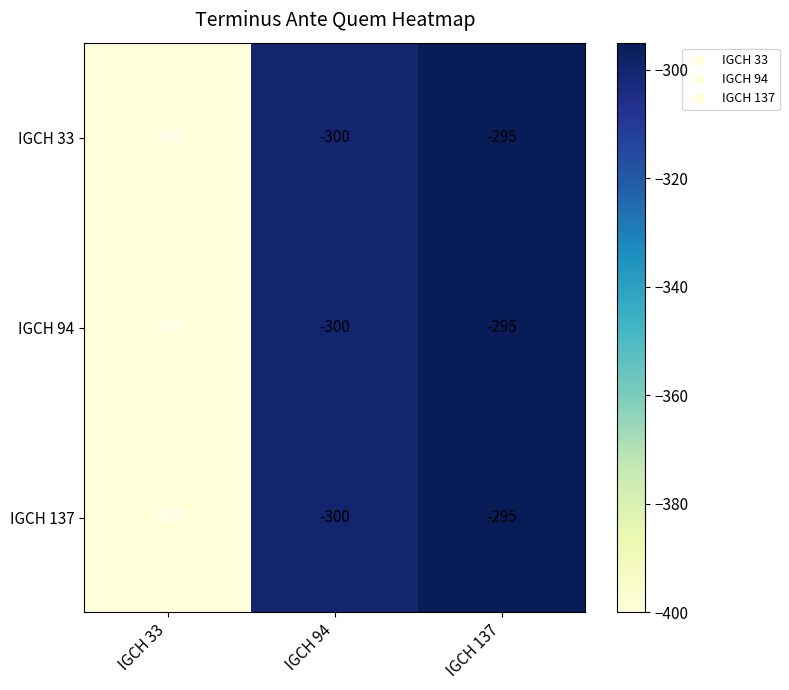

The IGCH 33 series shows -295 at IGCH 137. True or false?

True